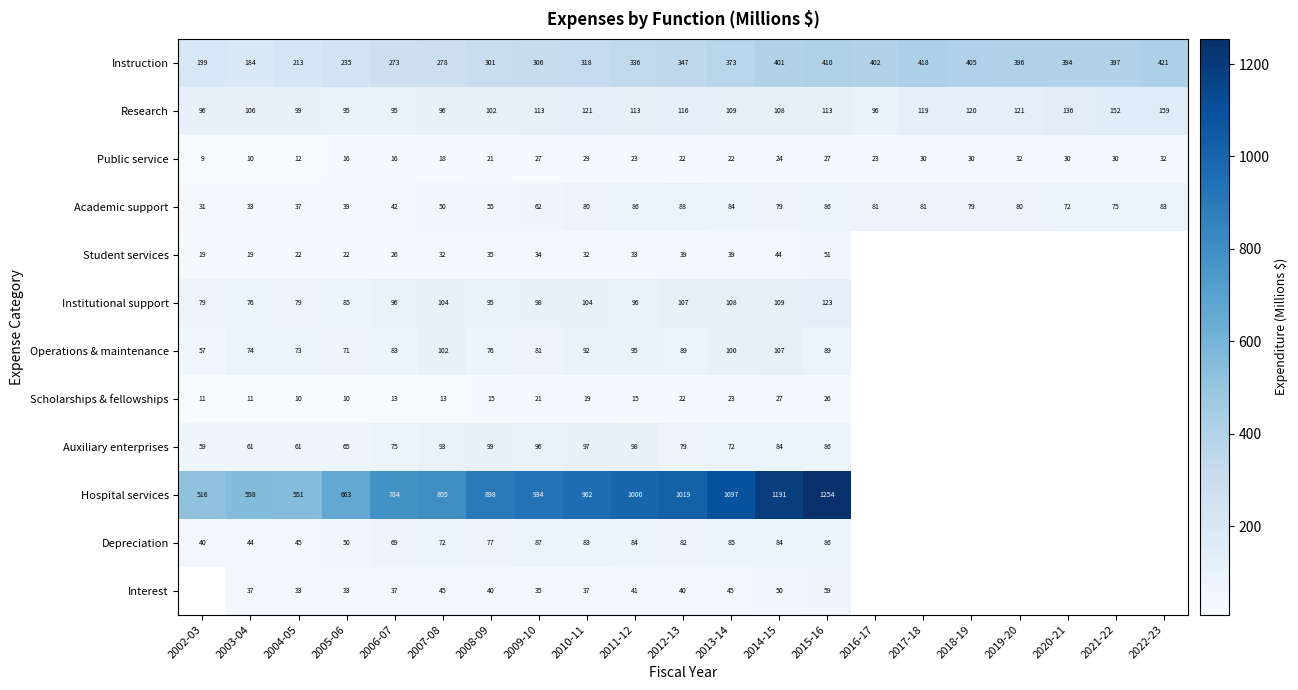

What is the sum of the Operations & maintenance values at 2011-12 and 2004-05?

168